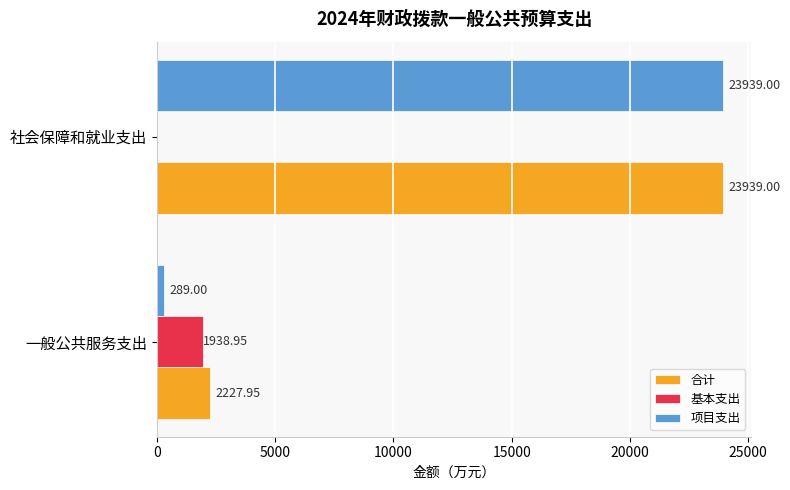

Is the value of 基本支出 at 一般公共服务支出 greater than the value of 项目支出 at 社会保障和就业支出?

No